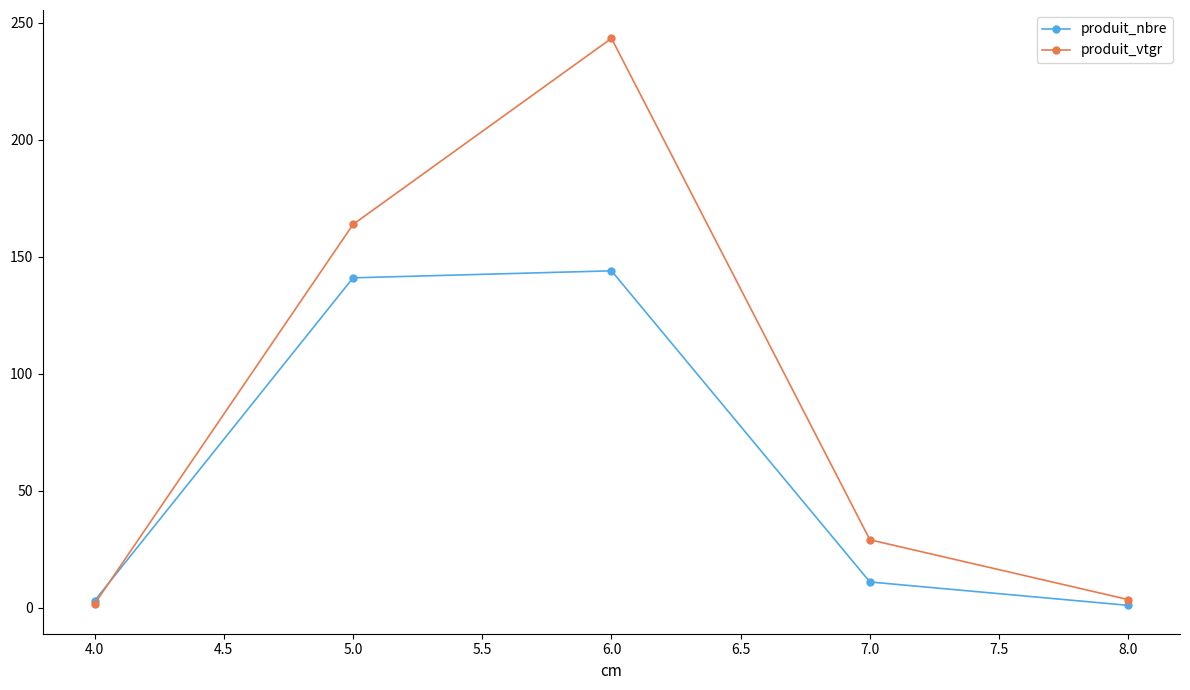

What is the greatest value displayed?

243.4